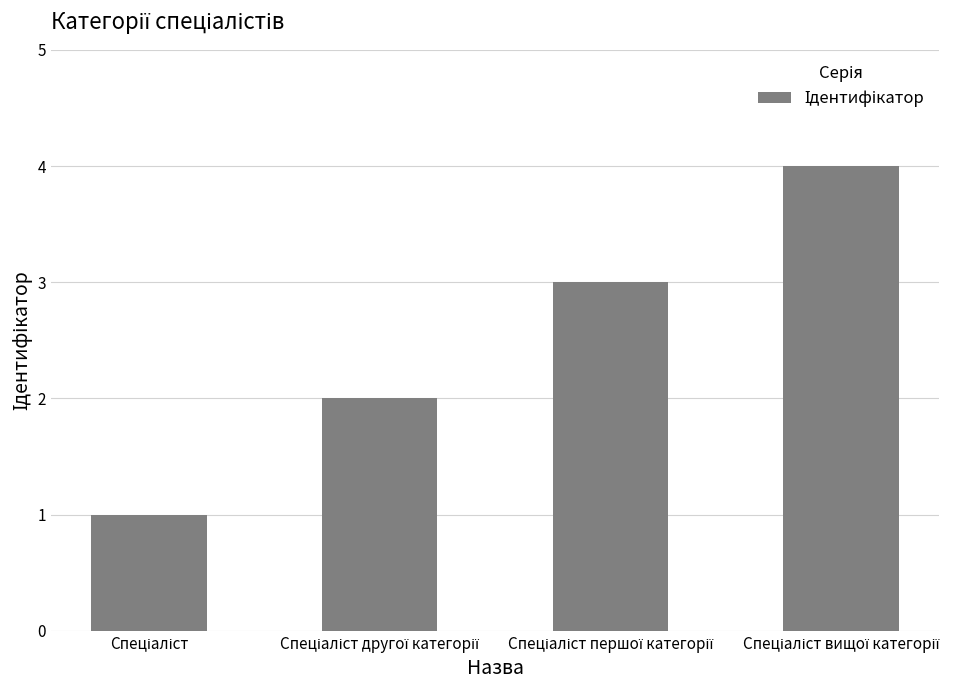

What is the greatest value displayed?

4